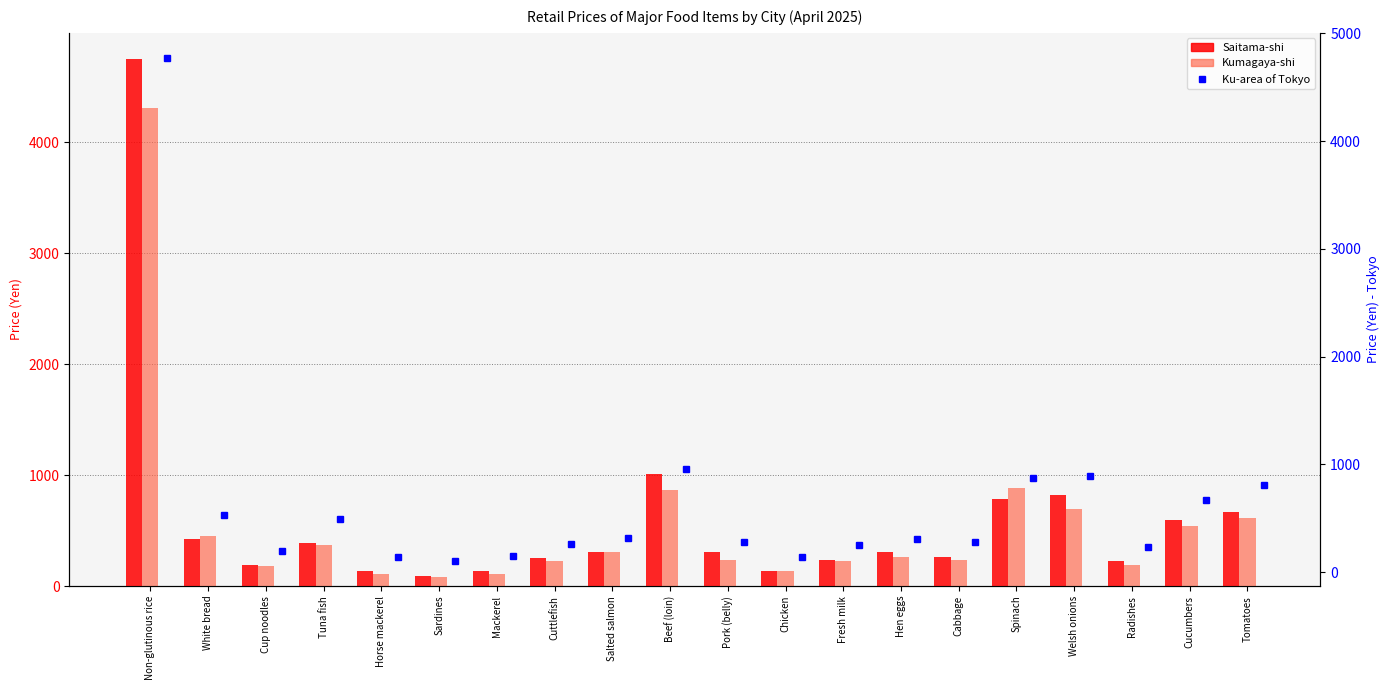

At which category is the sum across all series the highest?

Non-glutinous rice